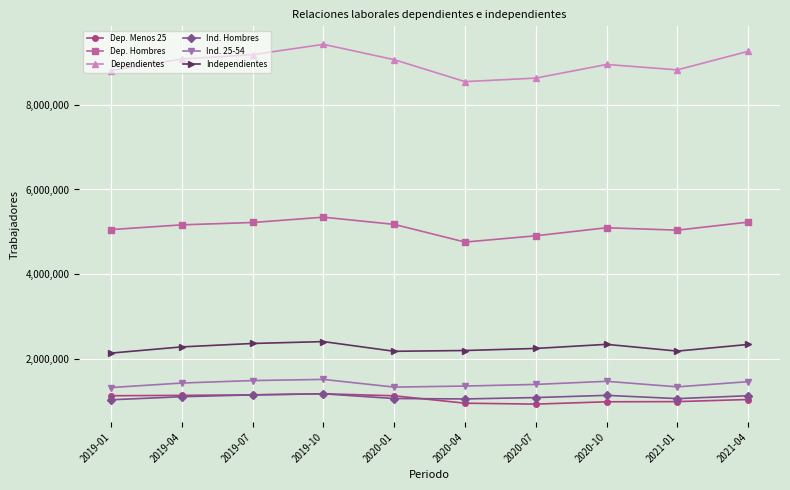

The Ind. 25-54 series shows 1499686 at 2019-07. True or false?

True